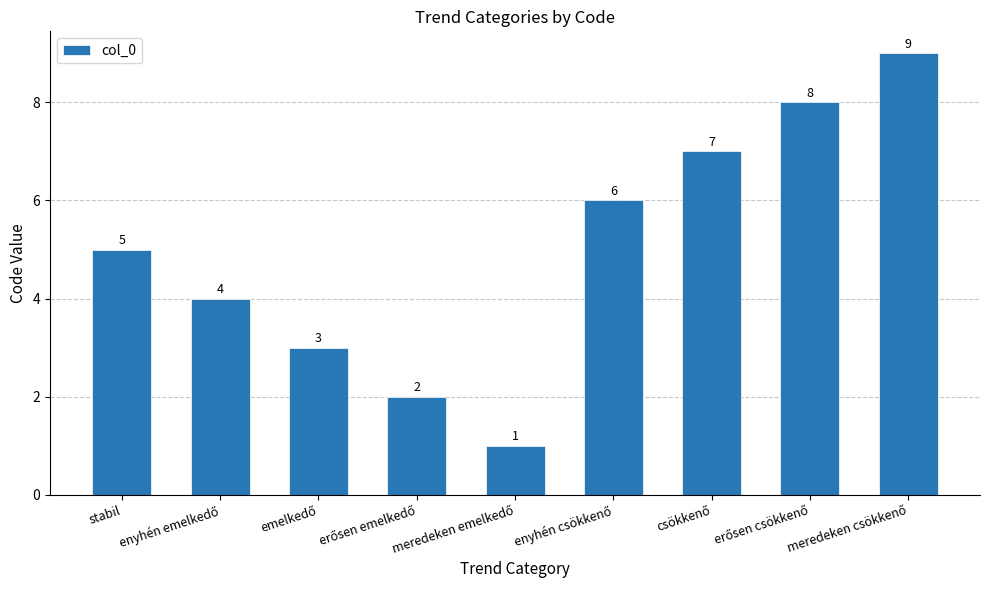

How many categories are shown in the chart?

9